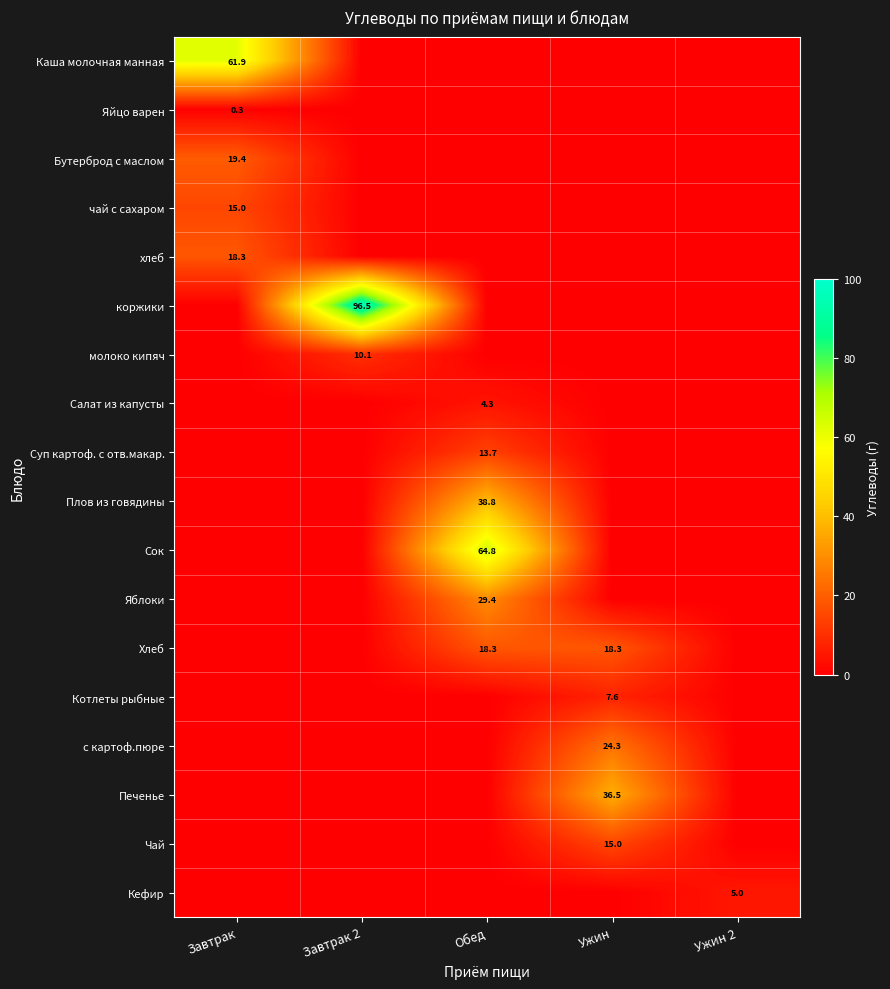

Is it true that Кефир equals 5.0 at Ужин 2?

True